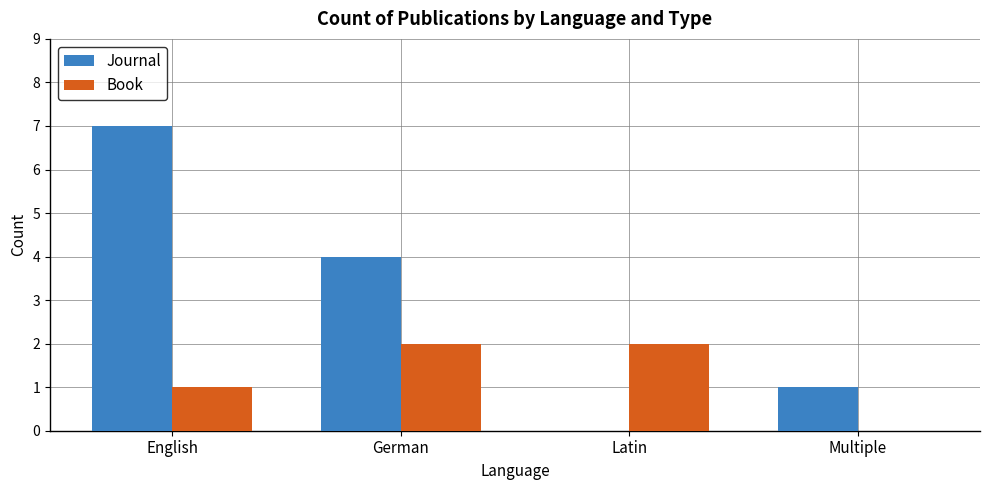

How many Book values are between 1 and 2?

3